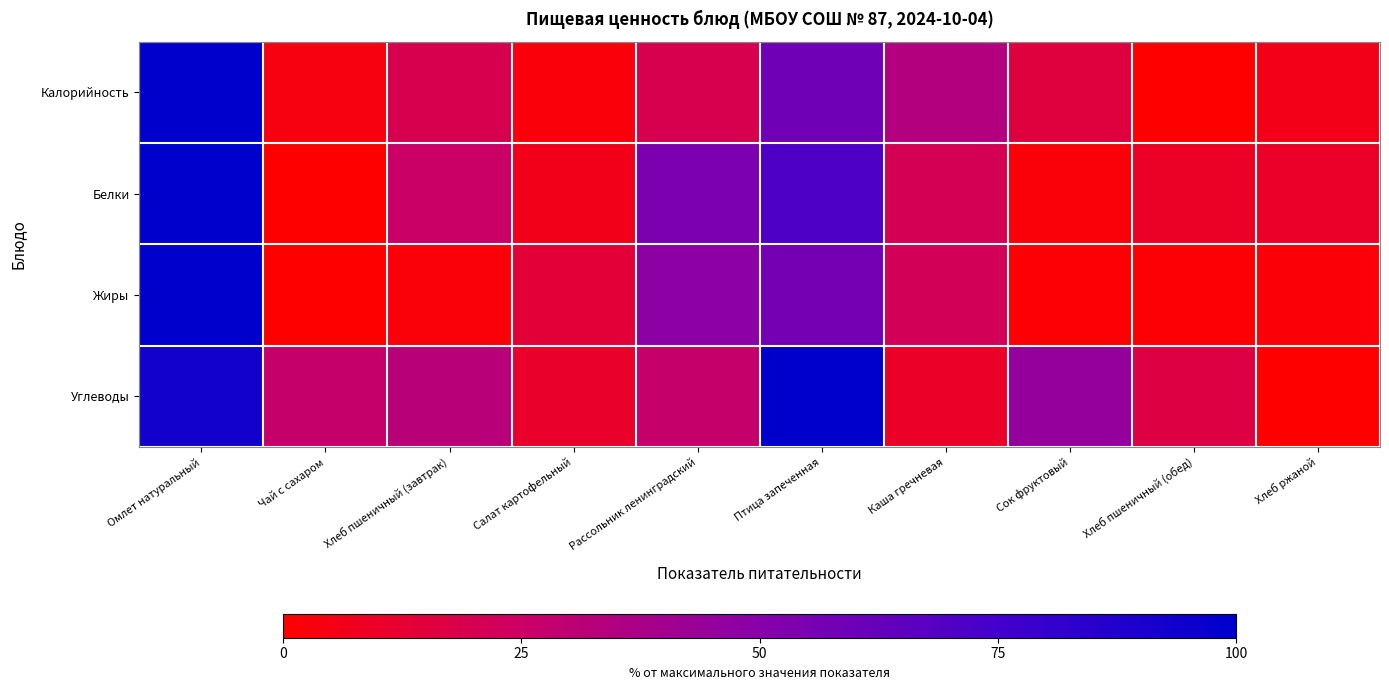

Reading left to right, what are all the values shown in this chart?

Калорийность: Омлет натуральный=100.0	Чай с сахаром=4.2	Хлеб пшеничный (завтрак)=19.4	Салат картофельный=2.9	Рассольник ленинградский=19.3	Птица запеченная=58.7	Каша гречневая=34.3	Сок фруктовый=15.5	Хлеб пшеничный (обед)=0.0	Хлеб ржаной=6.1
Белки: Омлет натуральный=100.0	Чай с сахаром=0.0	Хлеб пшеничный (завтрак)=25.7	Салат картофельный=6.5	Рассольник ленинградский=54.0	Птица запеченная=70.8	Каша гречневая=21.0	Сок фруктовый=2.6	Хлеб пшеничный (обед)=9.8	Хлеб ржаной=10.4
Жиры: Омлет натуральный=100.0	Чай с сахаром=0.0	Хлеб пшеничный (завтрак)=2.5	Салат картофельный=14.0	Рассольник ленинградский=48.0	Птица запеченная=57.0	Каша гречневая=21.6	Сок фруктовый=0.8	Хлеб пшеничный (обед)=0.9	Хлеб ржаной=1.6
Углеводы: Омлет натуральный=93.0	Чай с сахаром=27.1	Хлеб пшеничный (завтрак)=32.4	Салат картофельный=10.8	Рассольник ленинградский=27.3	Птица запеченная=100.0	Каша гречневая=9.9	Сок фруктовый=45.1	Хлеб пшеничный (обед)=16.7	Хлеб ржаной=0.0